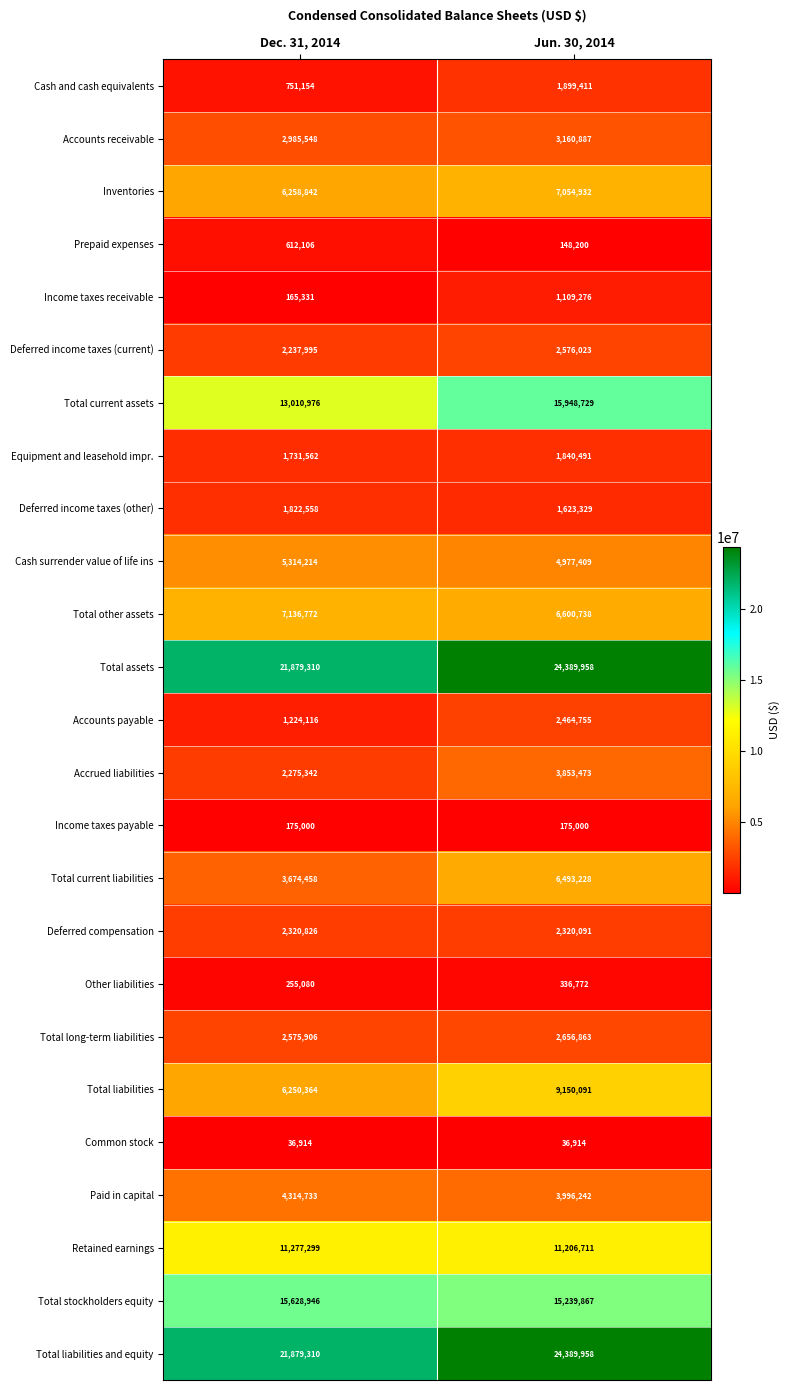

What is the maximum value for Inventories?

7054932